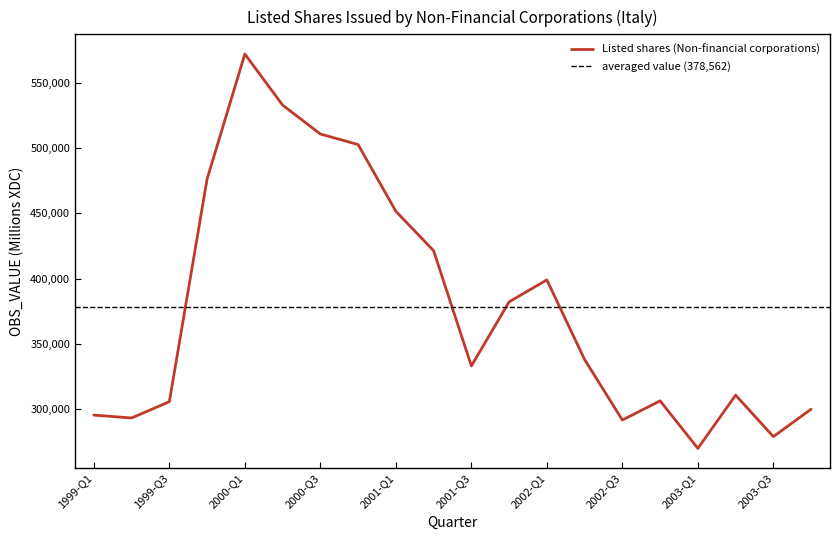

How many lines are shown in the chart?

1